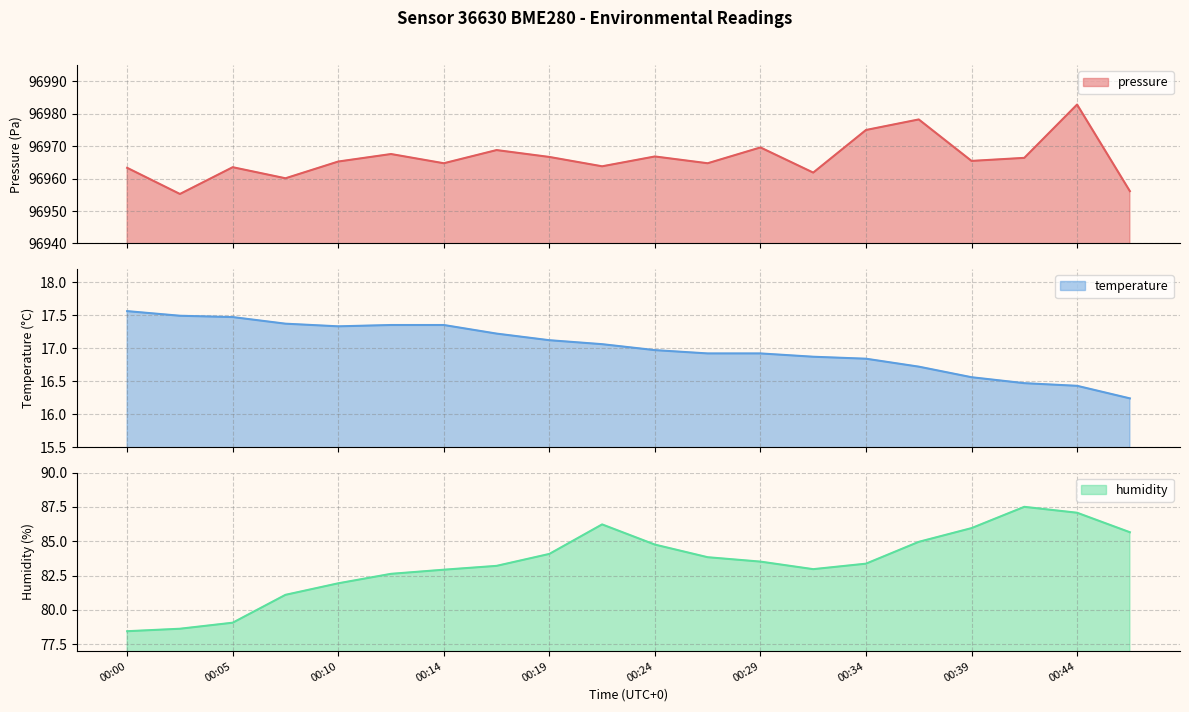

Count the number of data series in this chart.

3